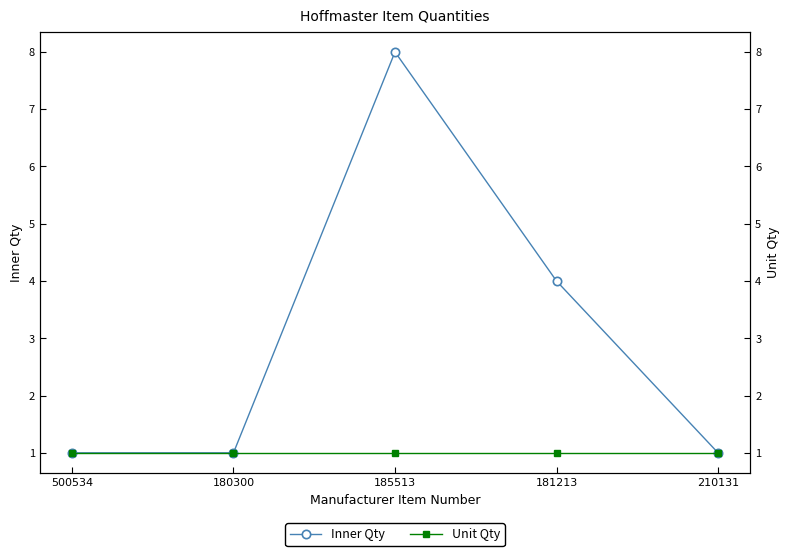

Which series has the largest total across all categories?

Inner Qty